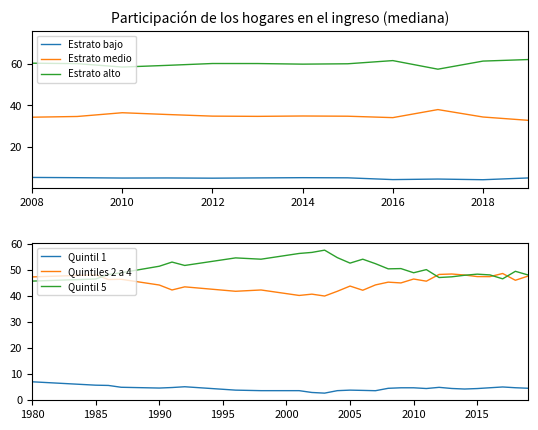

True or false: Quintil 1 and Quintil 5 intersect in this chart.

False